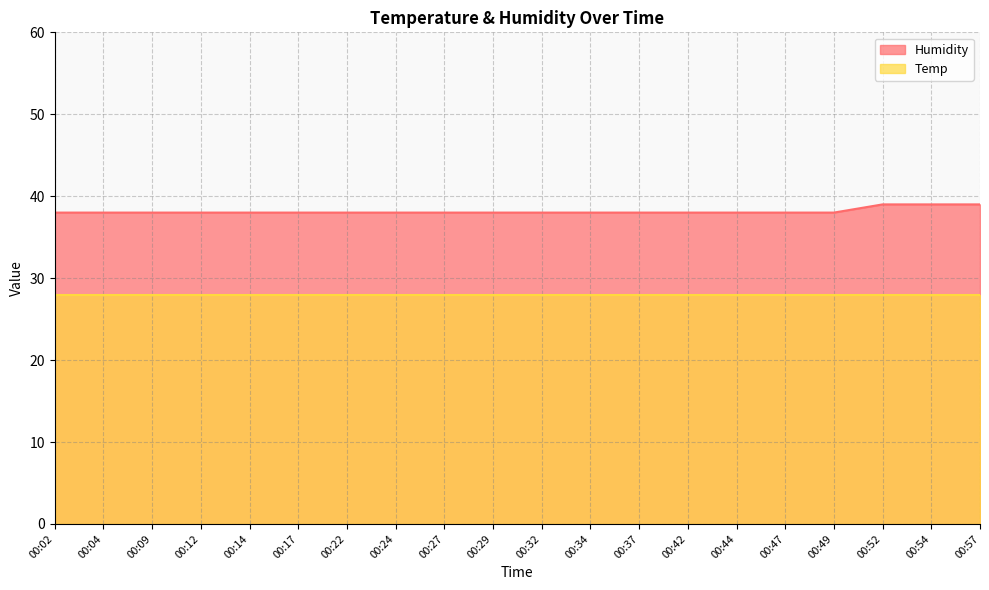

Reading left to right, list all the values displayed in this chart.

00:02=38	00:04=38	00:09=38	00:12=38	00:14=38	00:17=38	00:22=38	00:24=38	00:27=38	00:29=38	00:32=38	00:34=38	00:37=38	00:42=38	00:44=38	00:47=38	00:49=38	00:52=39	00:54=39	00:57=39